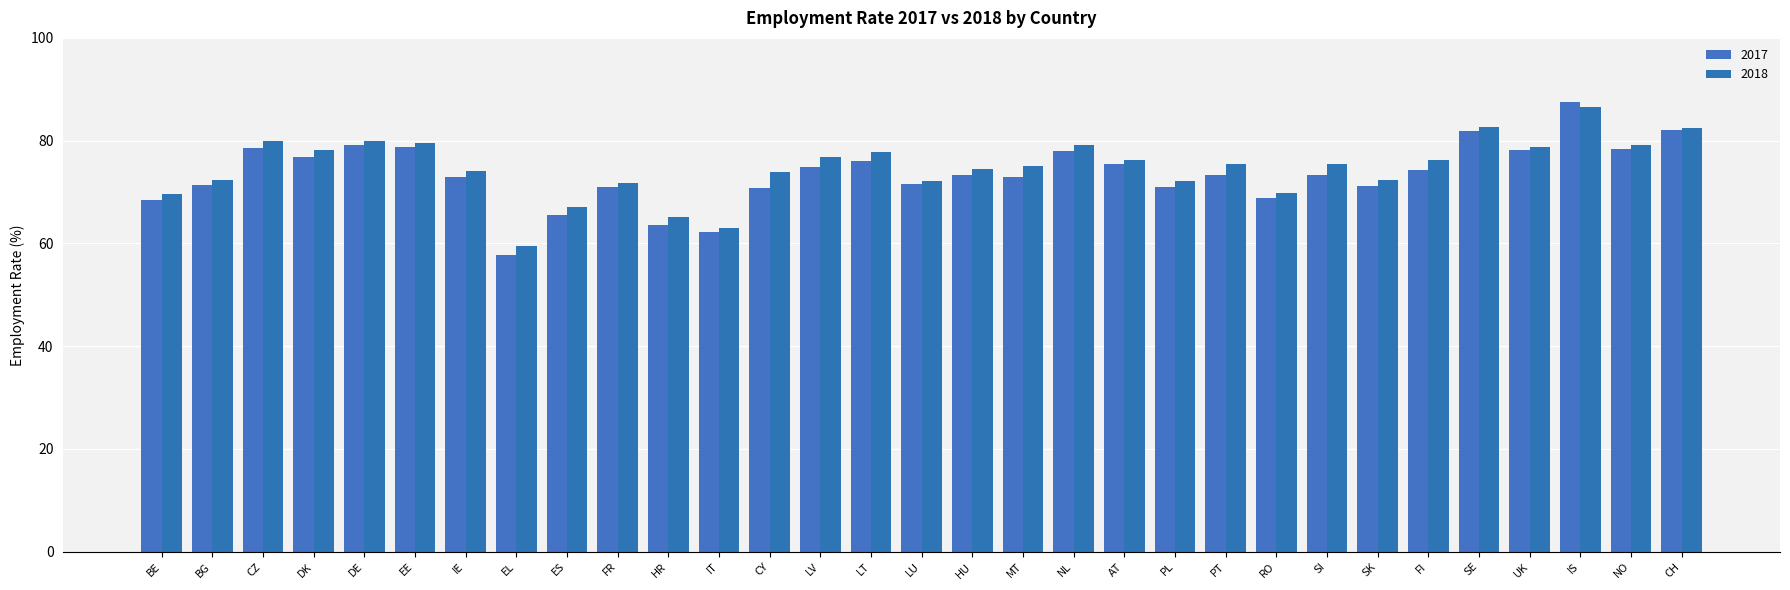

Between IT and RO, which series saw the biggest shift?

2018